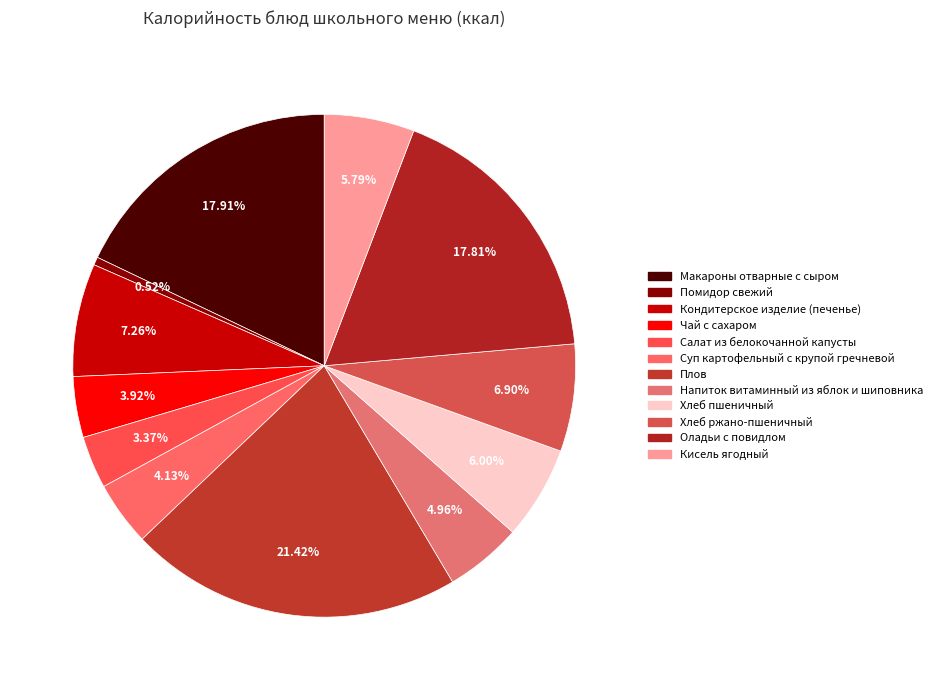

Count the number of slices in the pie.

12